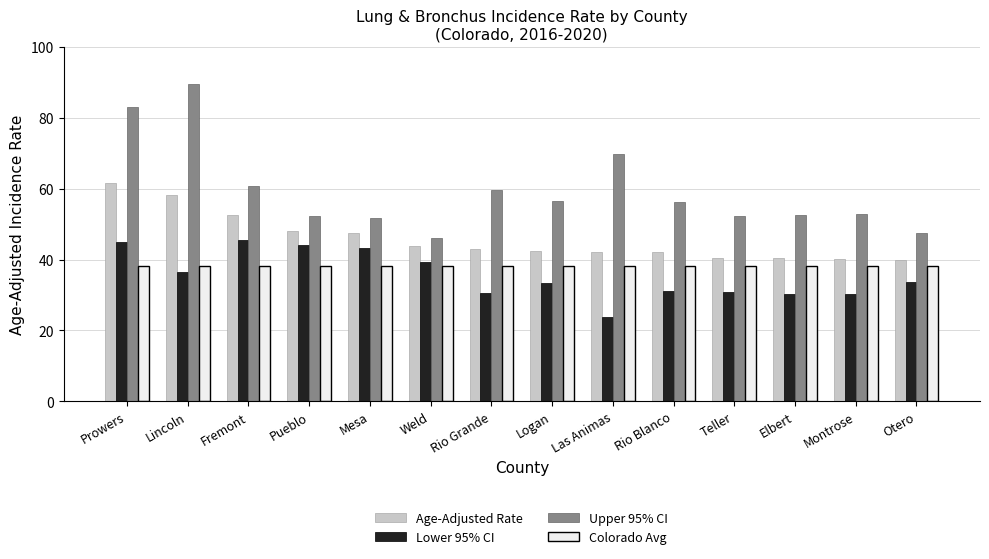

What is the highest value of the Age-Adjusted Rate series?

61.7